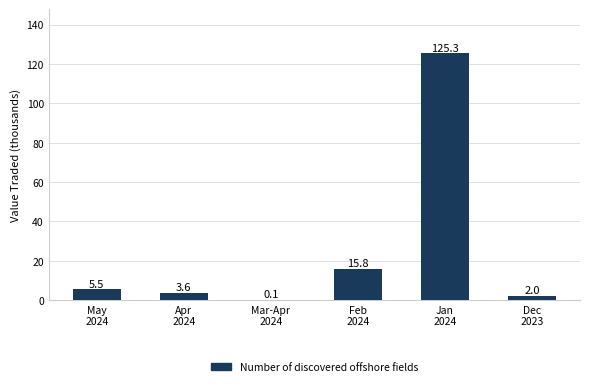

What is the ratio of the value at Mar-Apr
2024 to the value at Dec
2023?

0.1